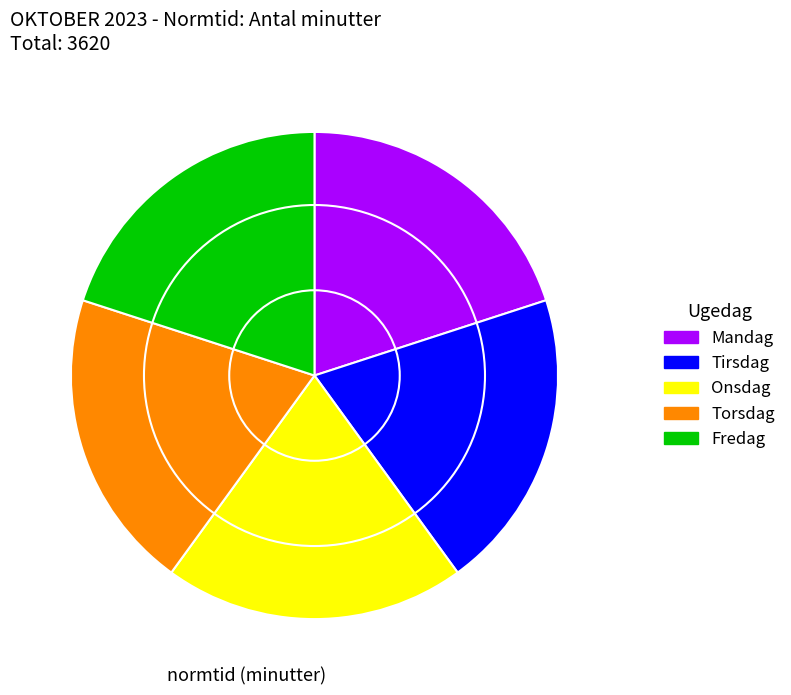

Do Fredag and Torsdag together represent more than half of the pie?

No